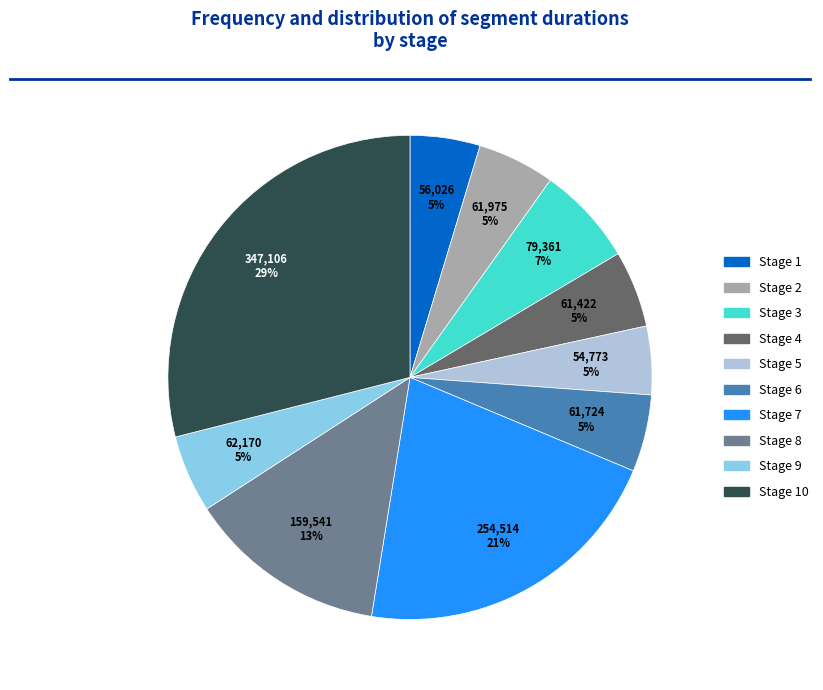

The Stage 6 slice represents 14% of the pie. True or false?

False